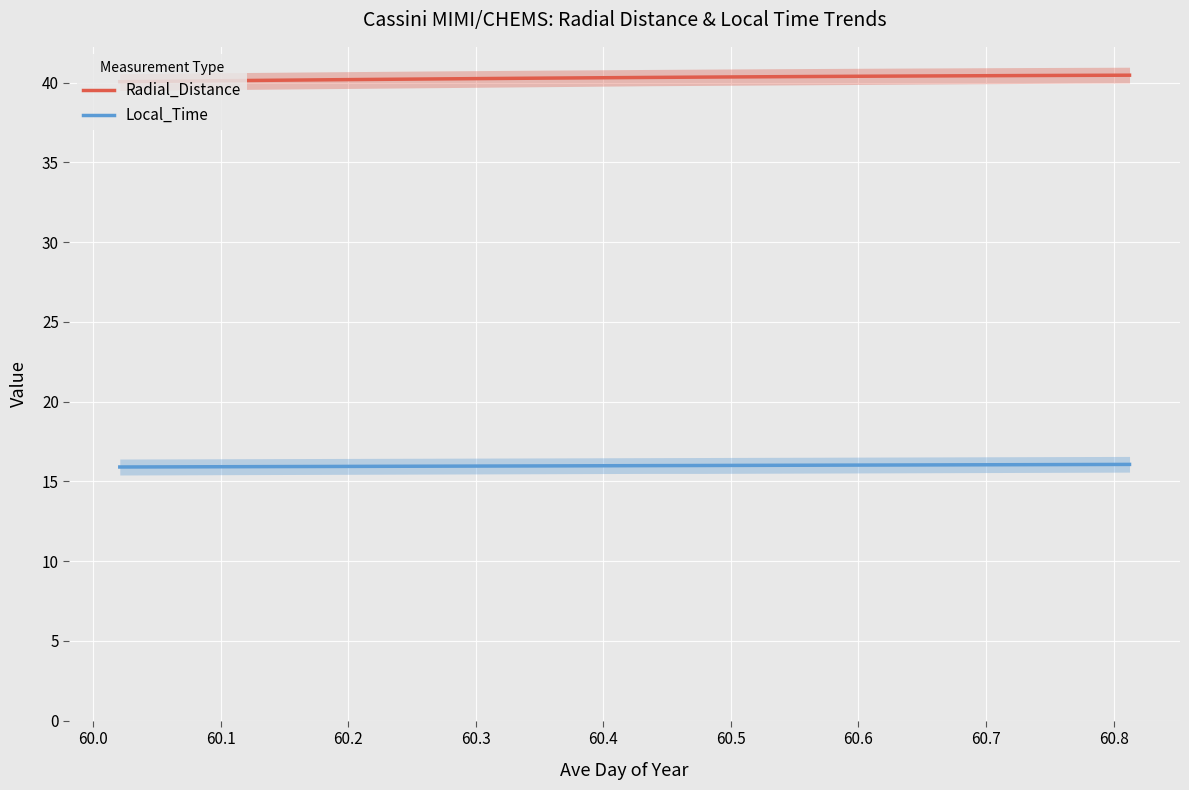

List the series in order of their peak value, lowest first.

Local_Time, Radial_Distance